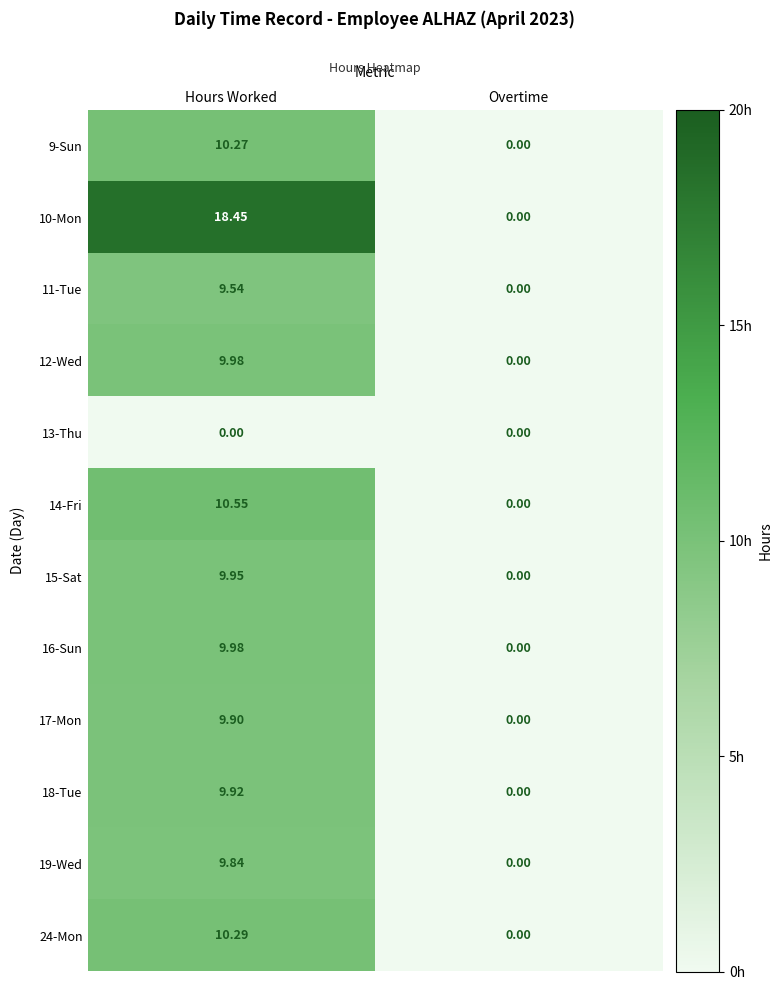

At which label does 14-Fri first exceed 10?

Hours Worked